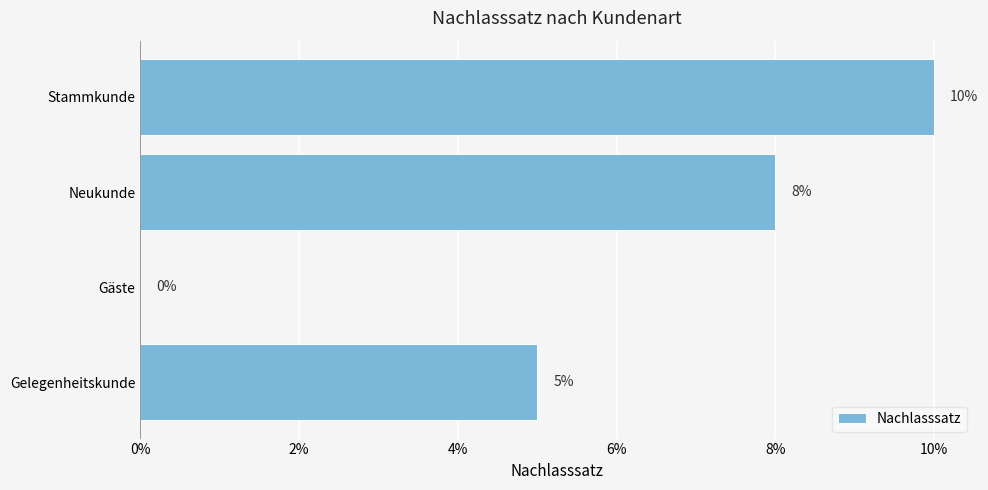

Are the bars horizontal?

Yes